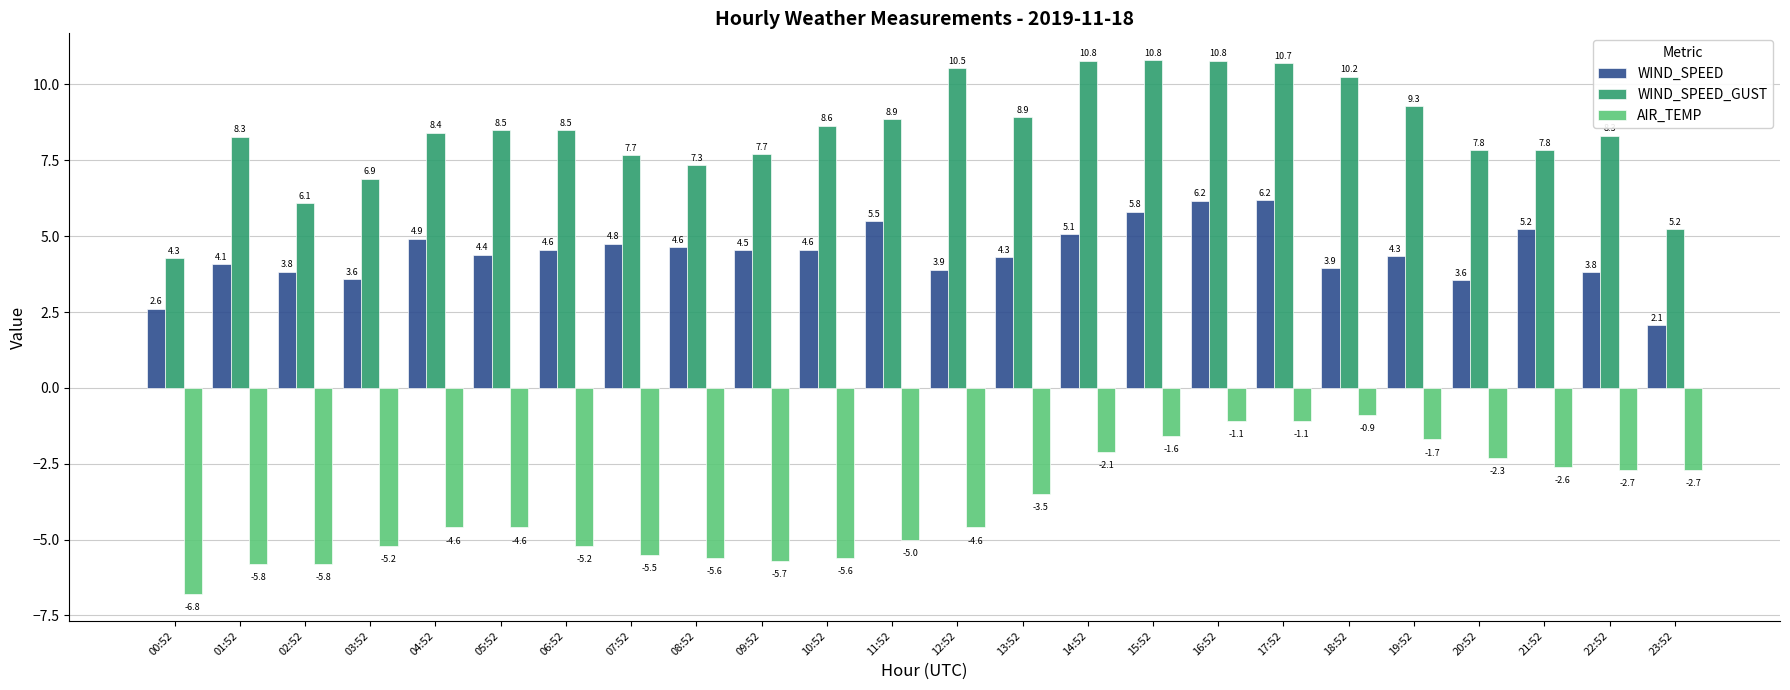

What is the difference between the highest and lowest values at 16:52?

11.9